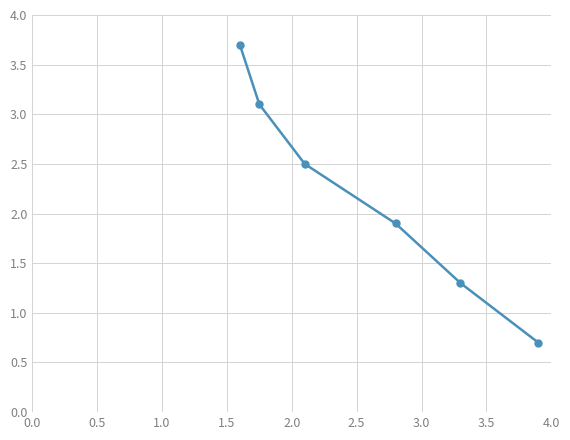

What is the difference between the second highest and minimum values?

2.4